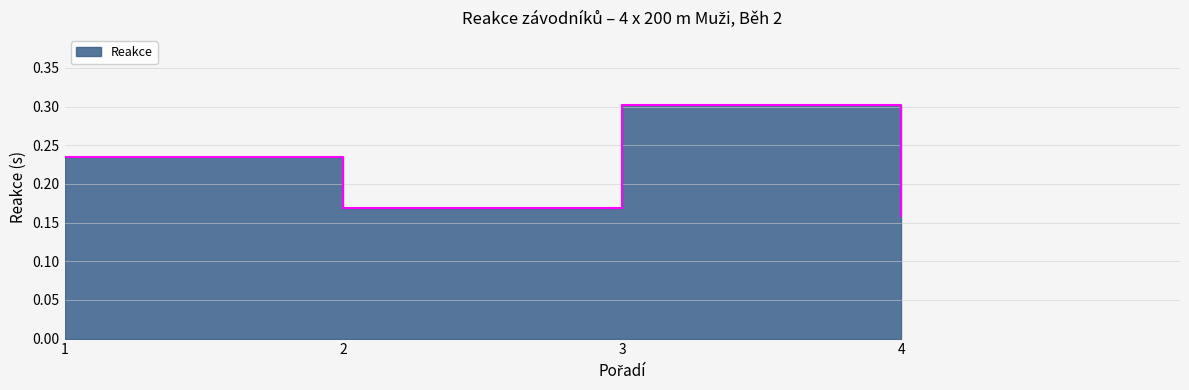

List the labels in order of value, smallest first.

4, 2, 1, 3